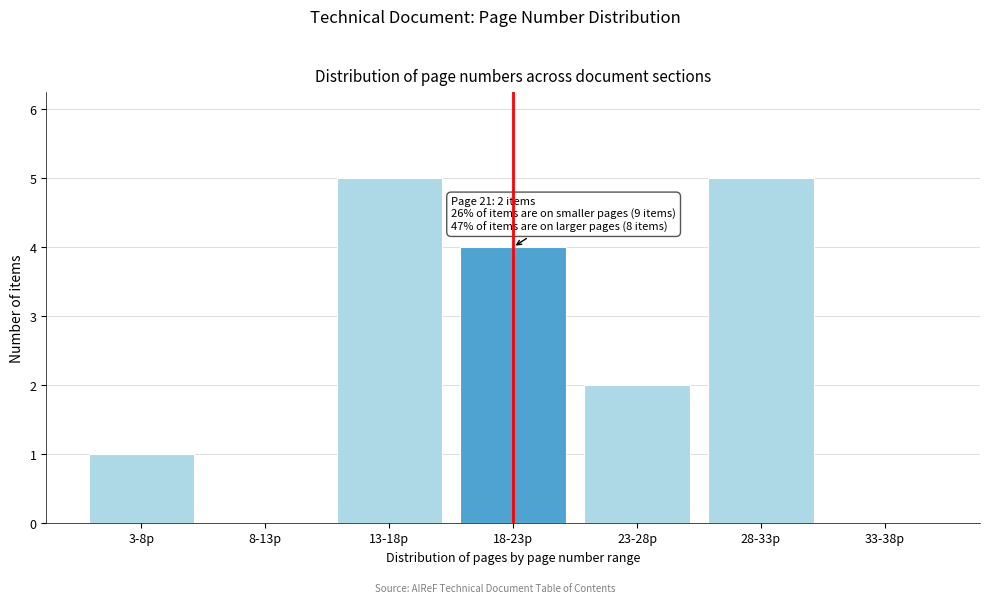

Reading left to right, what are all the values shown in this chart?

3-8p=1	8-13p=0	13-18p=5	18-23p=4	23-28p=2	28-33p=5	33-38p=0